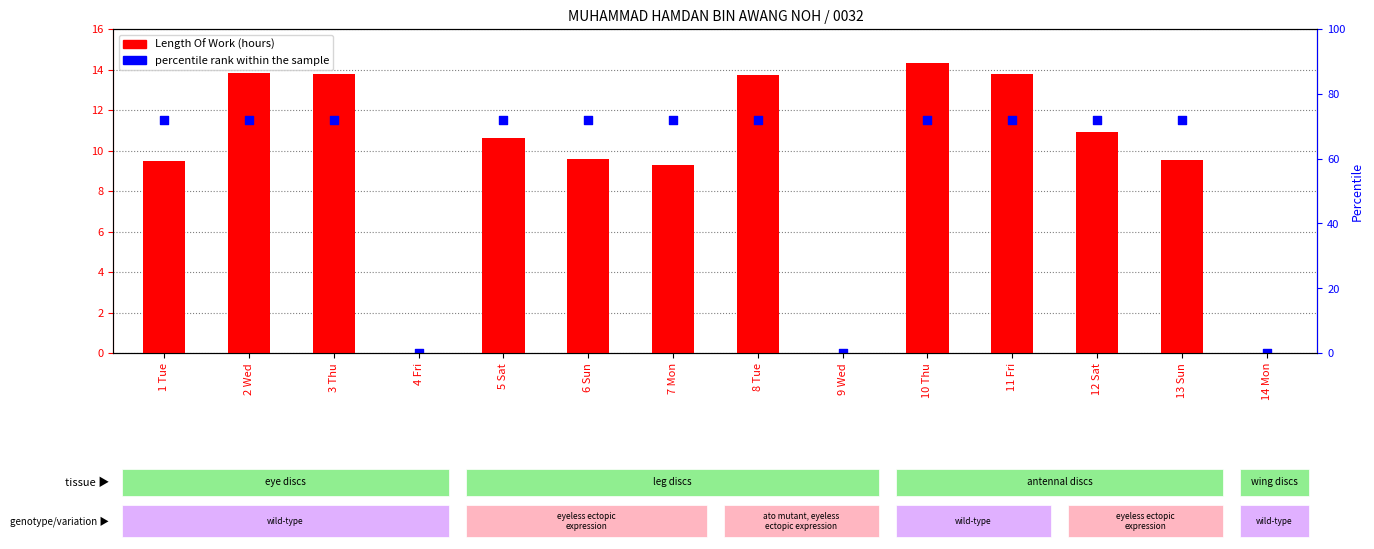

Which series reaches the minimum Y coordinate?

Length Of Work